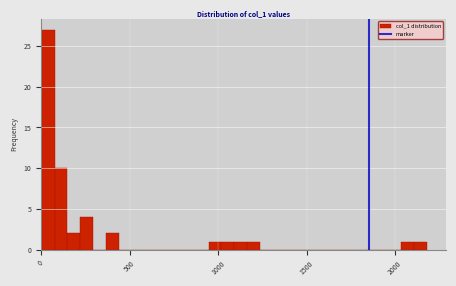

Read against the x-axis, roughly where is the centre of the tallest bar?

50